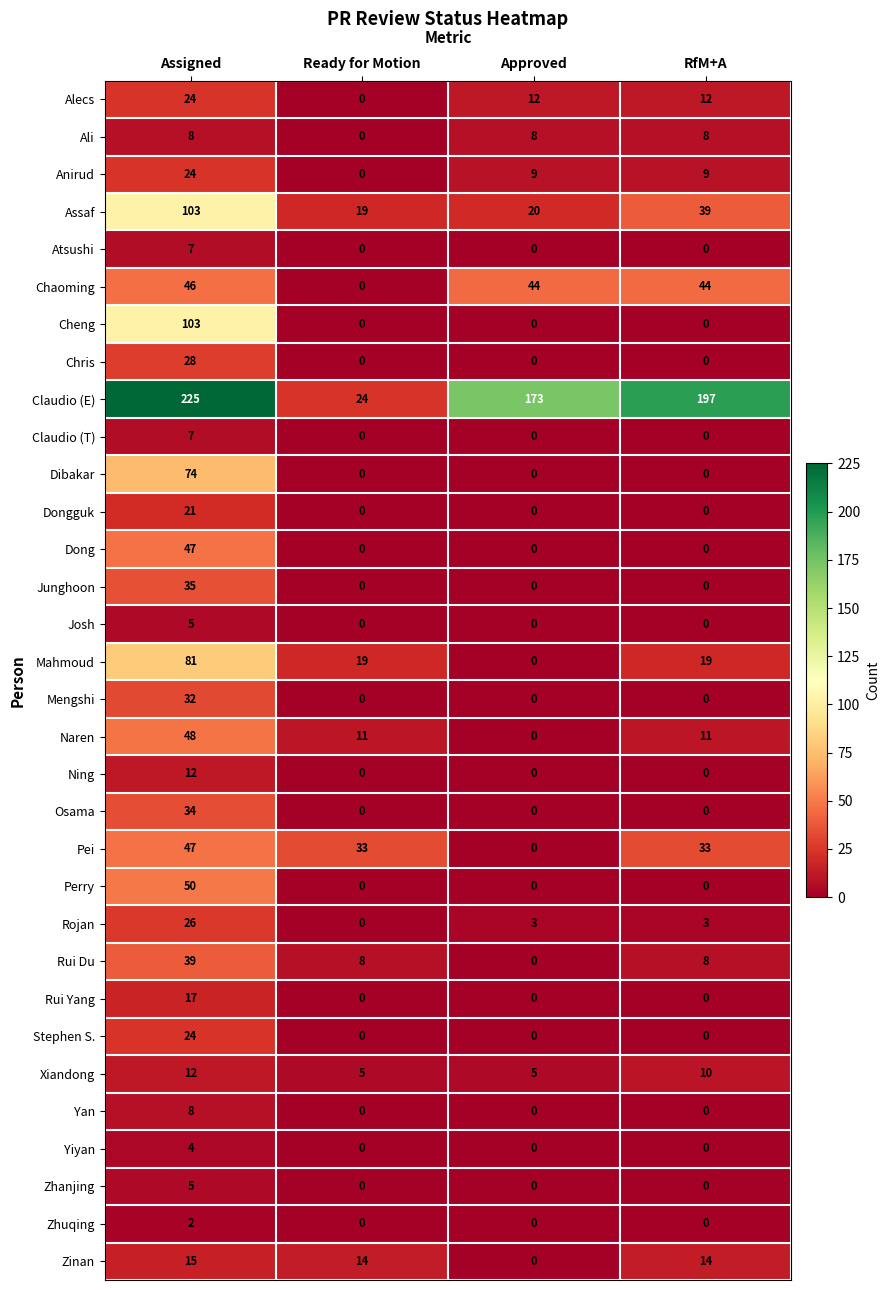

At how many categories does at least one series exceed 138?

3